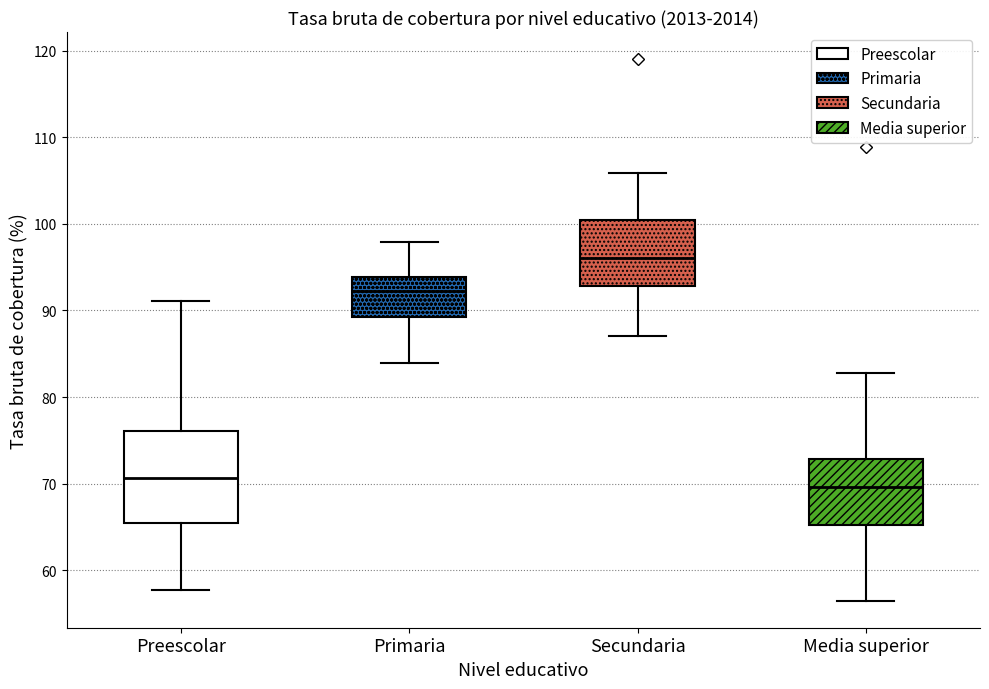

Comparing the boxes themselves (not the whiskers), which one is the tallest?

Preescolar